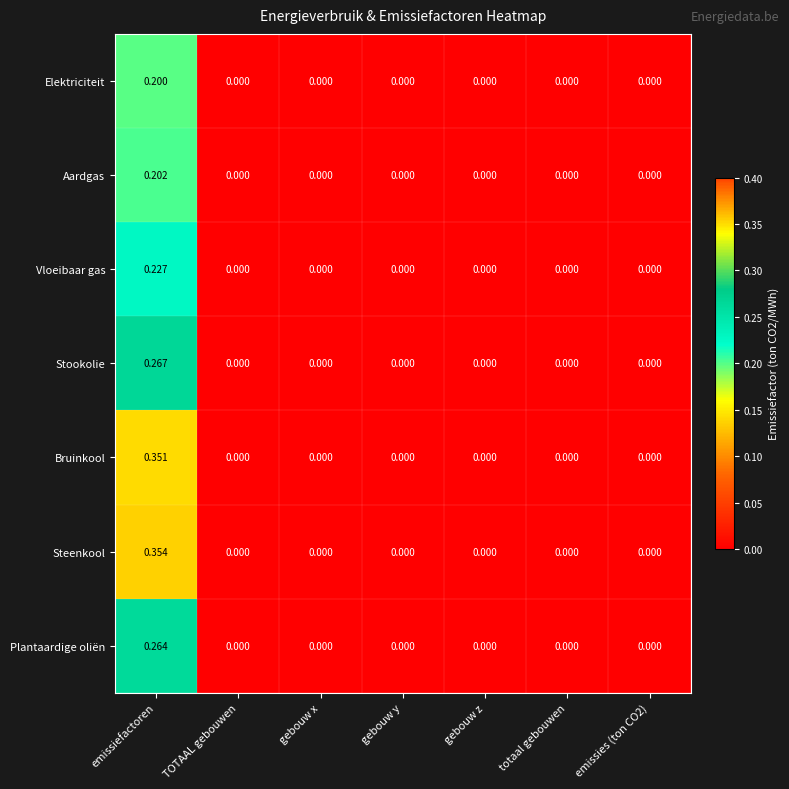

Rank the series by their maximum value, from lowest to highest.

Elektriciteit, Aardgas, Vloeibaar gas, Plantaardige oliën, Stookolie, Bruinkool, Steenkool